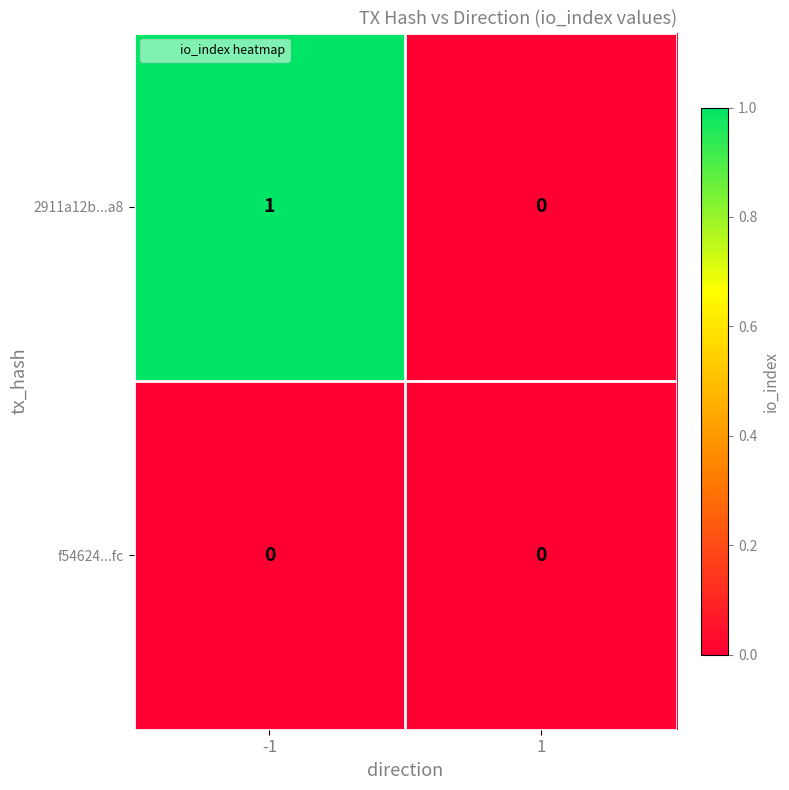

Which series has the widest spread of values?

2911a12b...a8